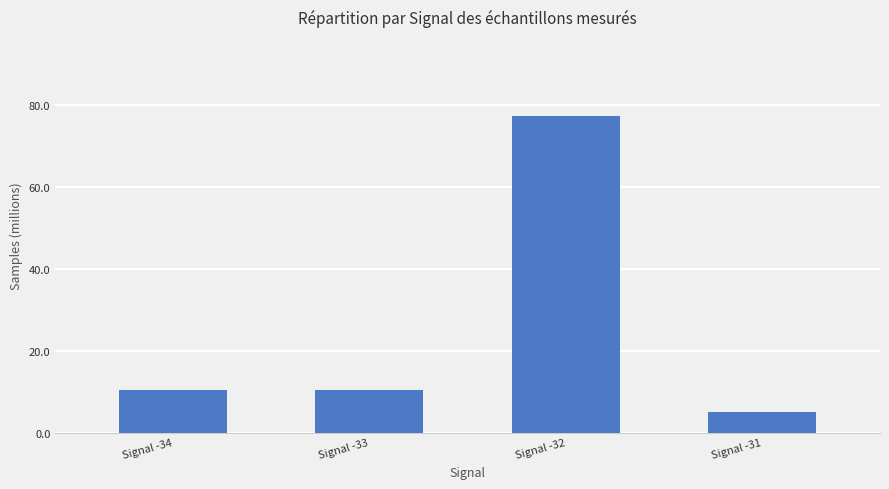

What is the value of the 1st bar from the left?

10.3